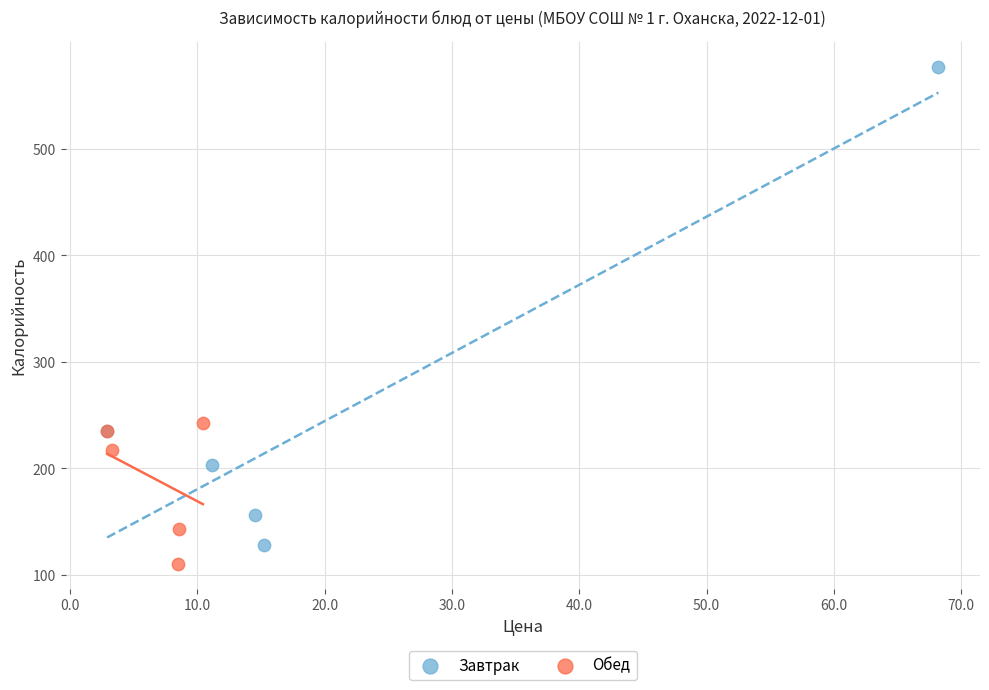

Which series contains the highest Y value?

Завтрак